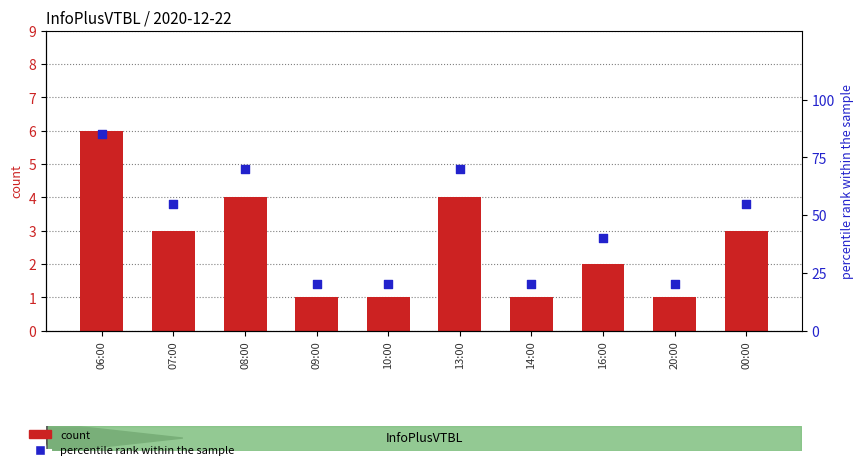

Which series reaches the maximum Y coordinate?

percentile rank within the sample